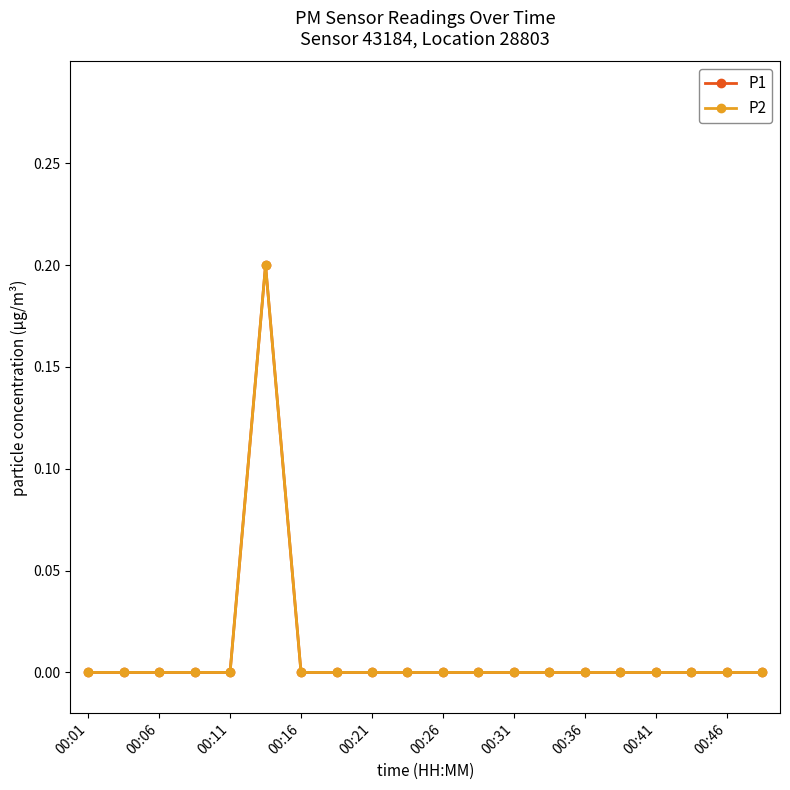

Does the chart have visible grid lines?

No